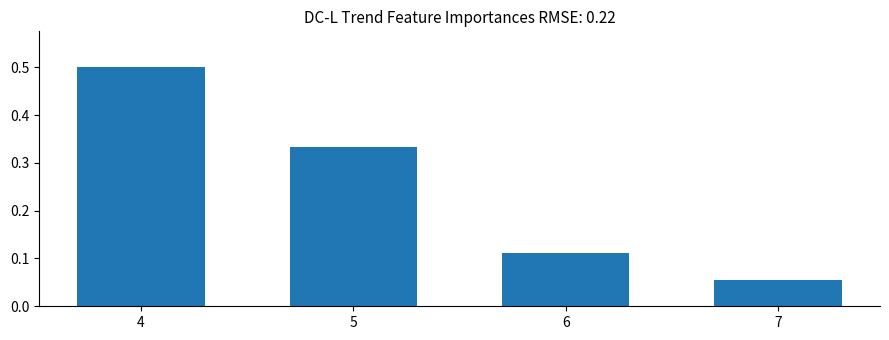

What is the sum of the values at 7 and 4?

0.6